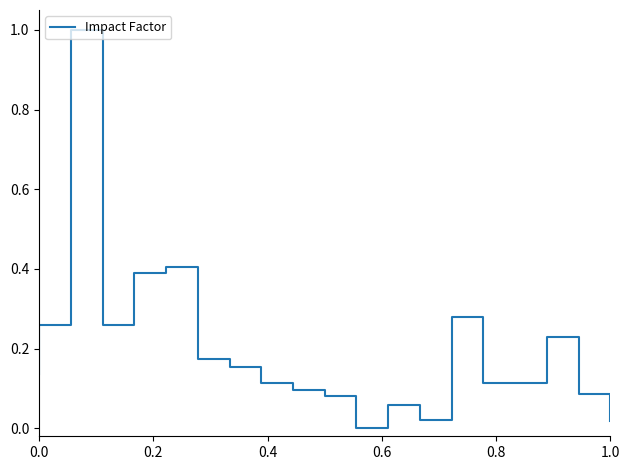

What is the average value?

0.2